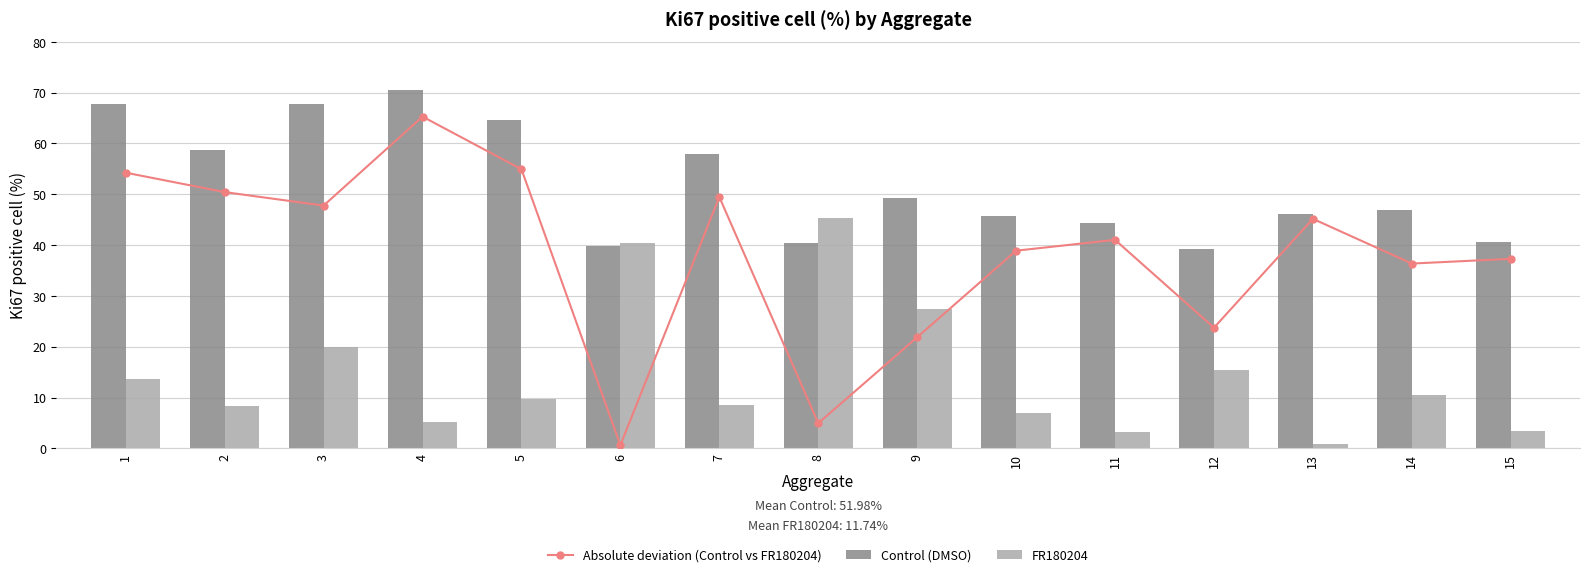

What is the difference between the maximum and minimum values in the FR180204 series?

44.5